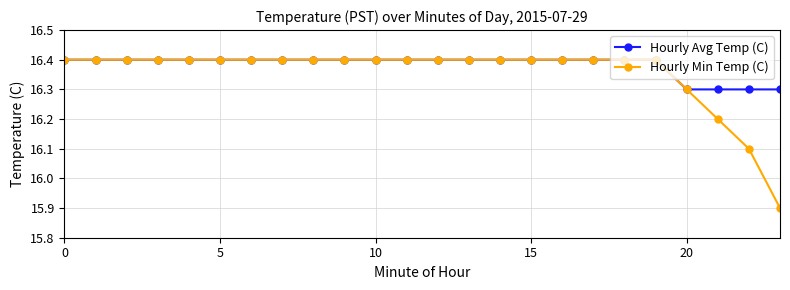

What is the sum of all Hourly Avg Temp (C) values?

393.2